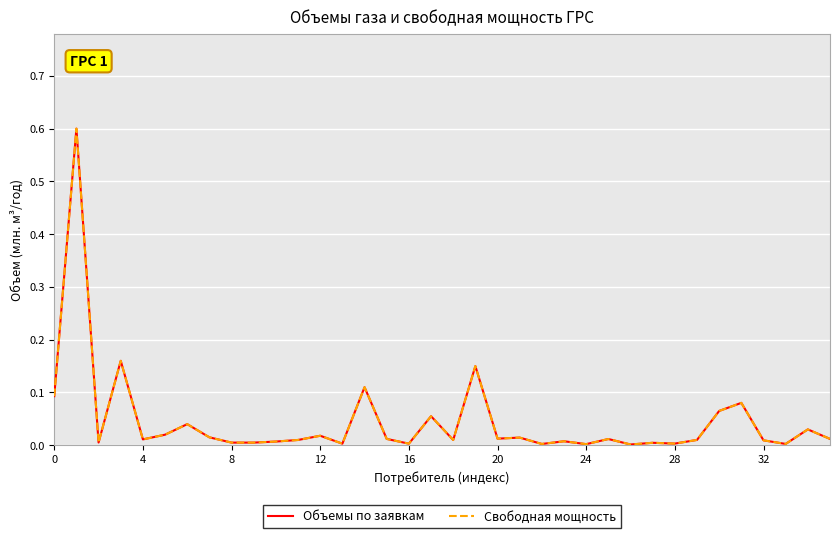

Does the chart display data point markers on the line(s)?

No